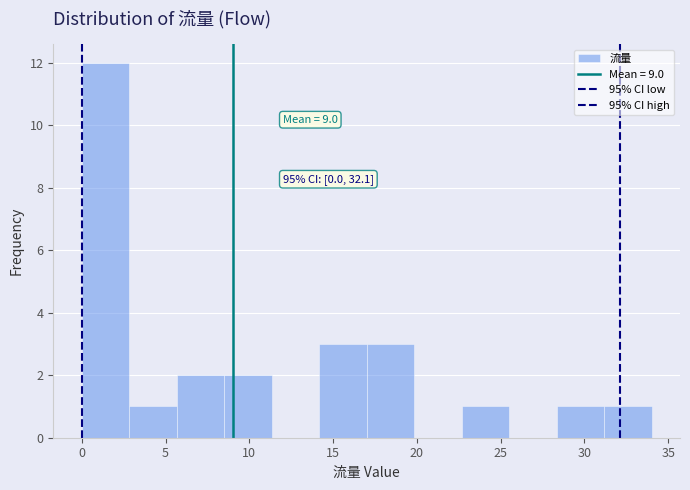

Which range on the x-axis has the tallest bar?

0.0 to 3.0